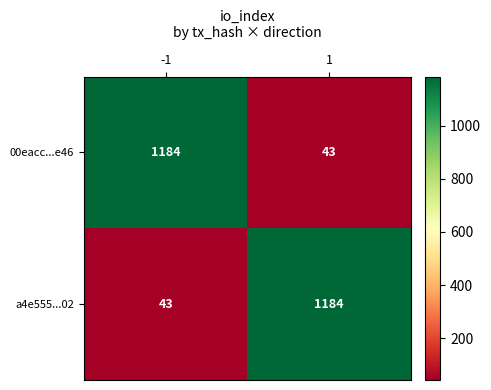

What is the sum of all 00eacc...e46 values?

1227